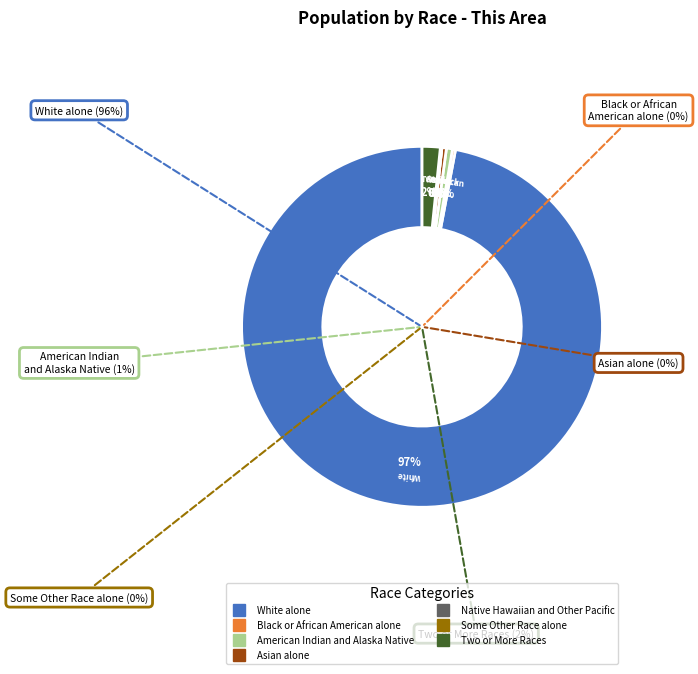

To the nearest percent, what is the difference between the White alone and Two or More Races slice percentages?

95%